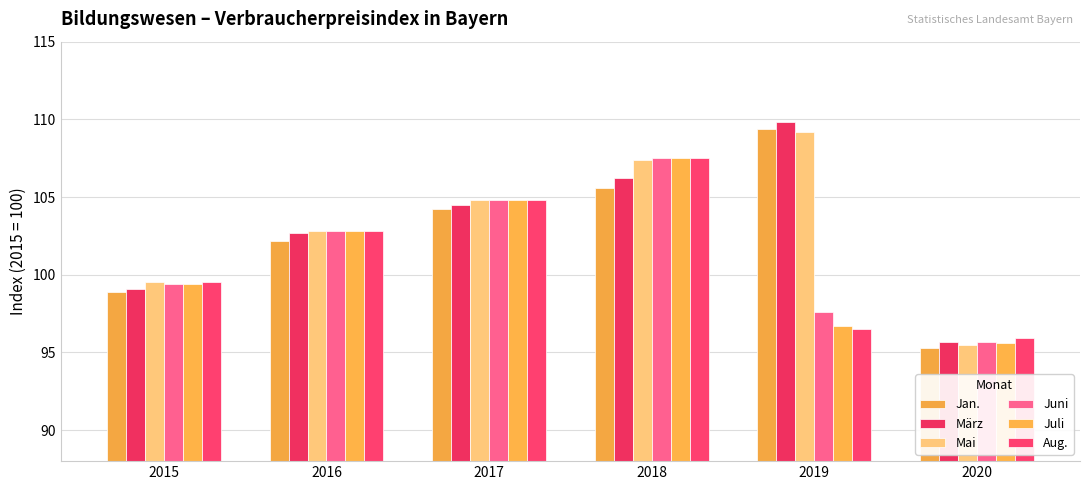

How many values in the Jan. series exceed 104?

3